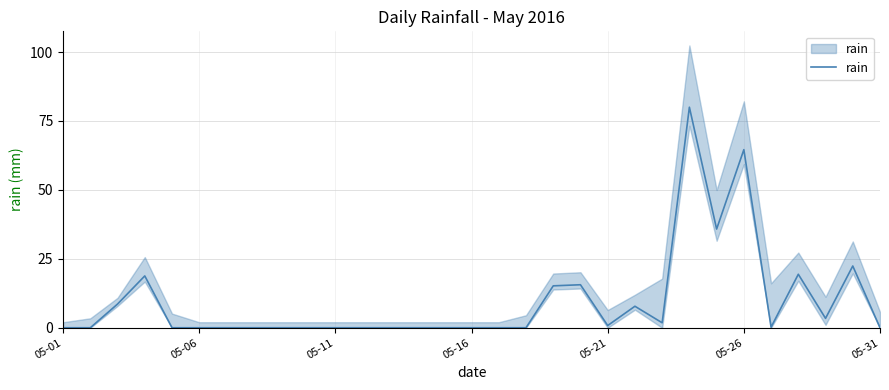

What is the sum of all values?

294.4